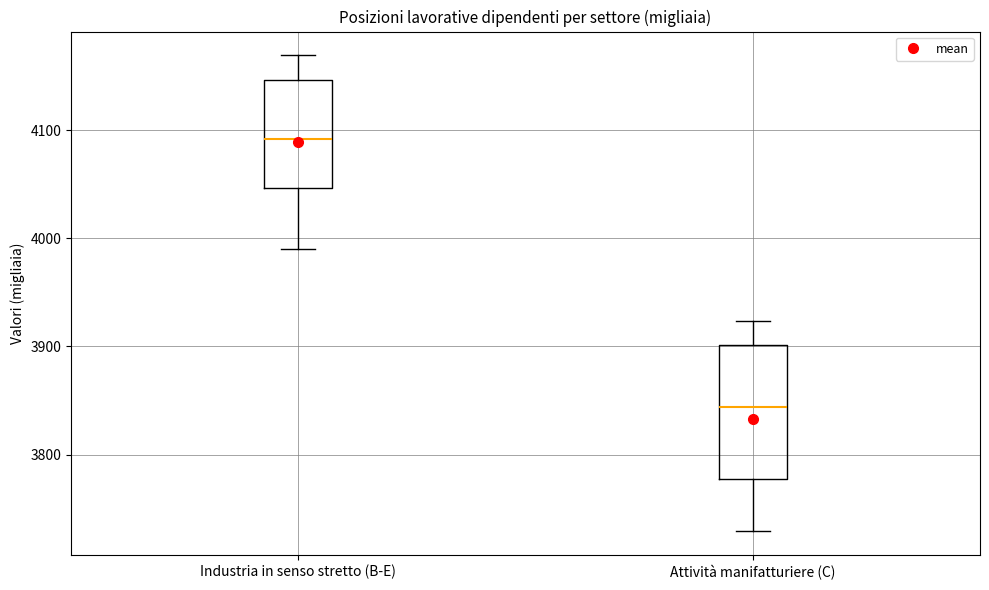

Where does the lower whisker of the box for Industria in senso stretto (B-E) end on the y-axis? The values are not printed on the chart, so give them approximately, as read against the axis.

3990